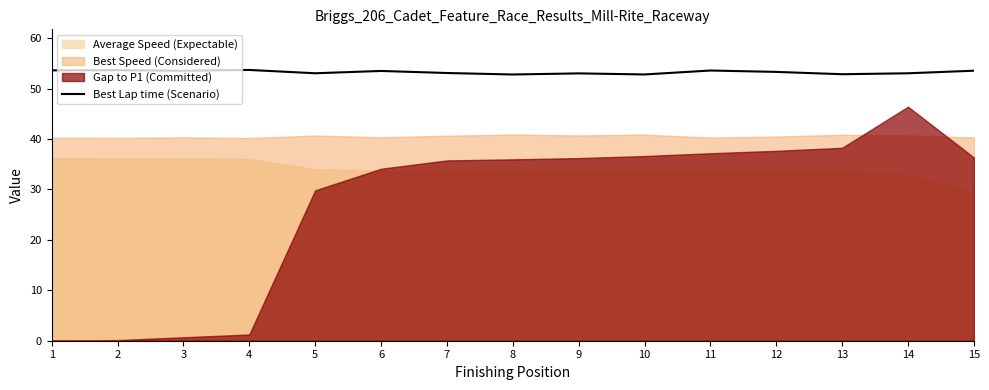

Rank the categories by value from lowest to highest.

8, 10, 13, 9, 14, 5, 7, 12, 6, 3, 15, 11, 1, 2, 4